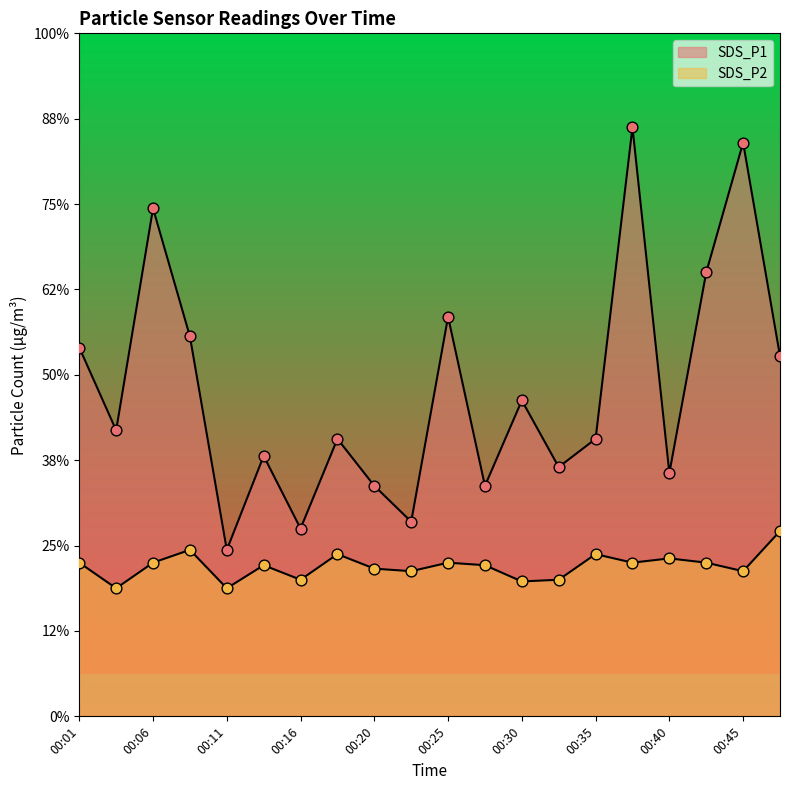

At how many categories does at least one series exceed 1?

20